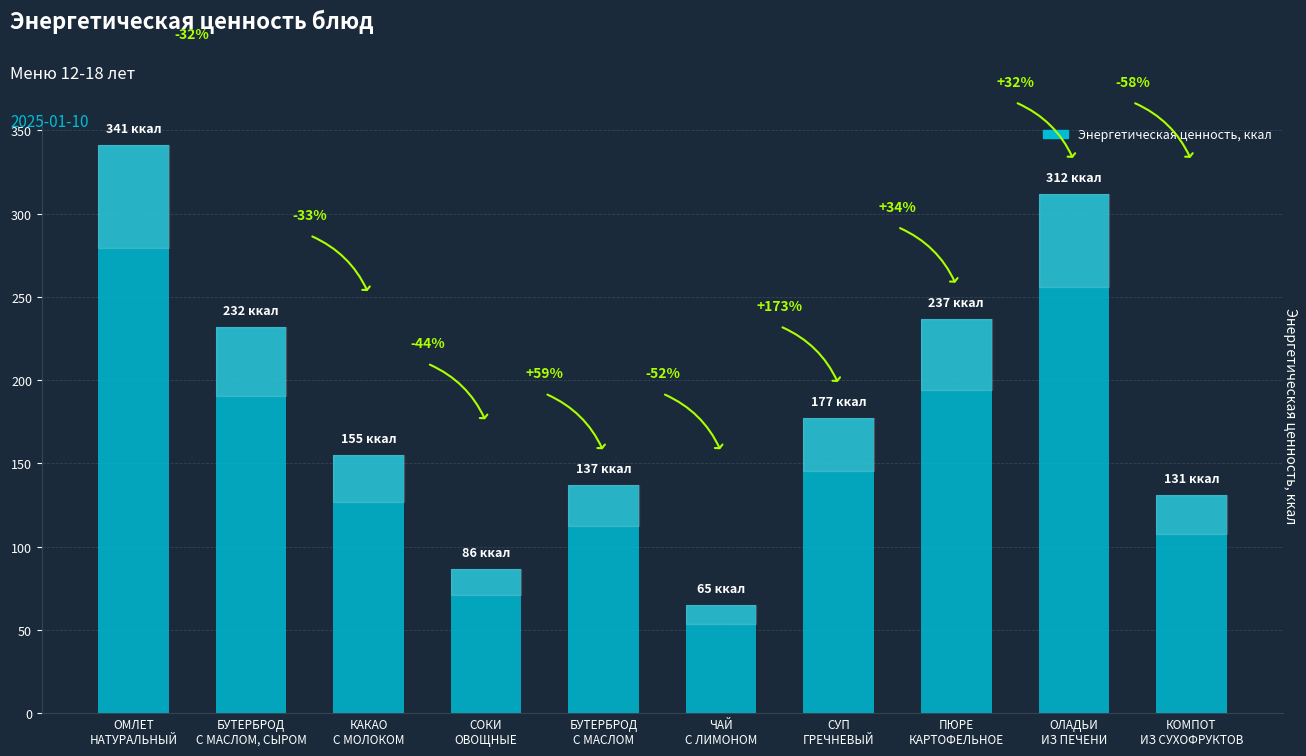

List the labels in order of value, largest first.

ОМЛЕТ
НАТУРАЛЬНЫЙ, ОЛАДЬИ
ИЗ ПЕЧЕНИ, ПЮРЕ
КАРТОФЕЛЬНОЕ, БУТЕРБРОД
С МАСЛОМ, СЫРОМ, СУП
ГРЕЧНЕВЫЙ, КАКАО
С МОЛОКОМ, БУТЕРБРОД
С МАСЛОМ, КОМПОТ
ИЗ СУХОФРУКТОВ, СОКИ
ОВОЩНЫЕ, ЧАЙ
С ЛИМОНОМ